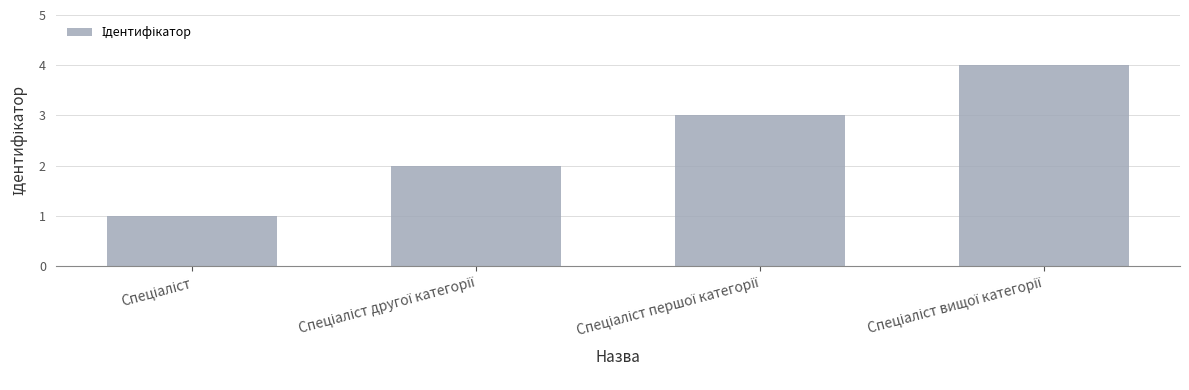

What is the maximum value shown in the chart?

4